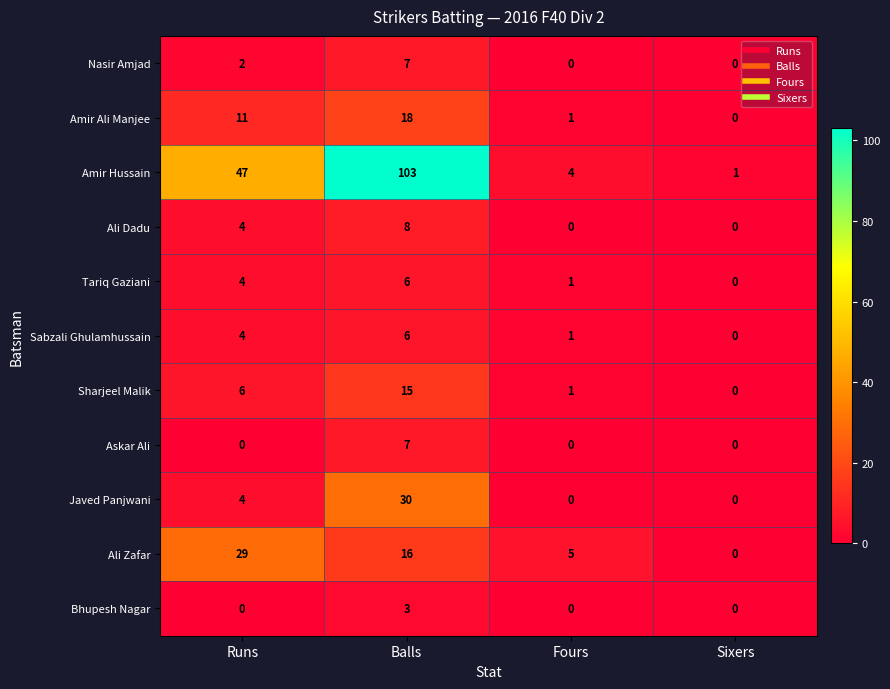

At which category is the sum across all series the highest?

Balls